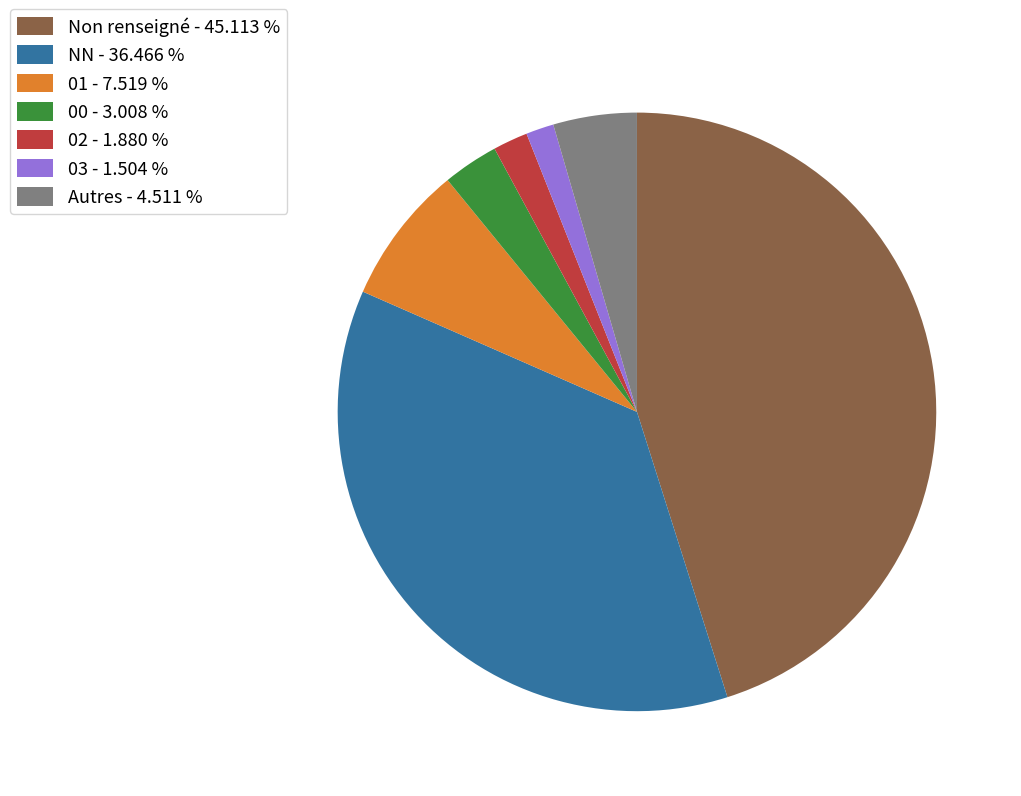

What is the largest slice in the pie chart?

Non renseigné - 45.113 %